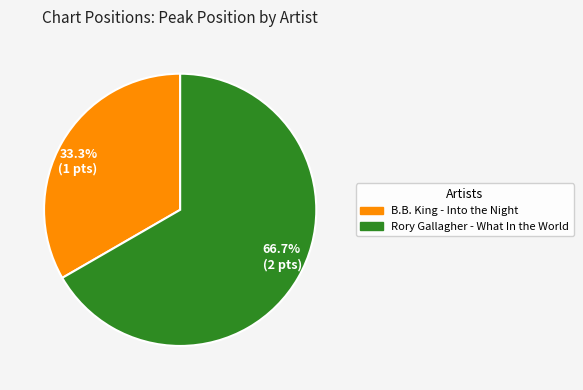

What is the smallest slice in the pie chart?

B.B. King - Into the Night